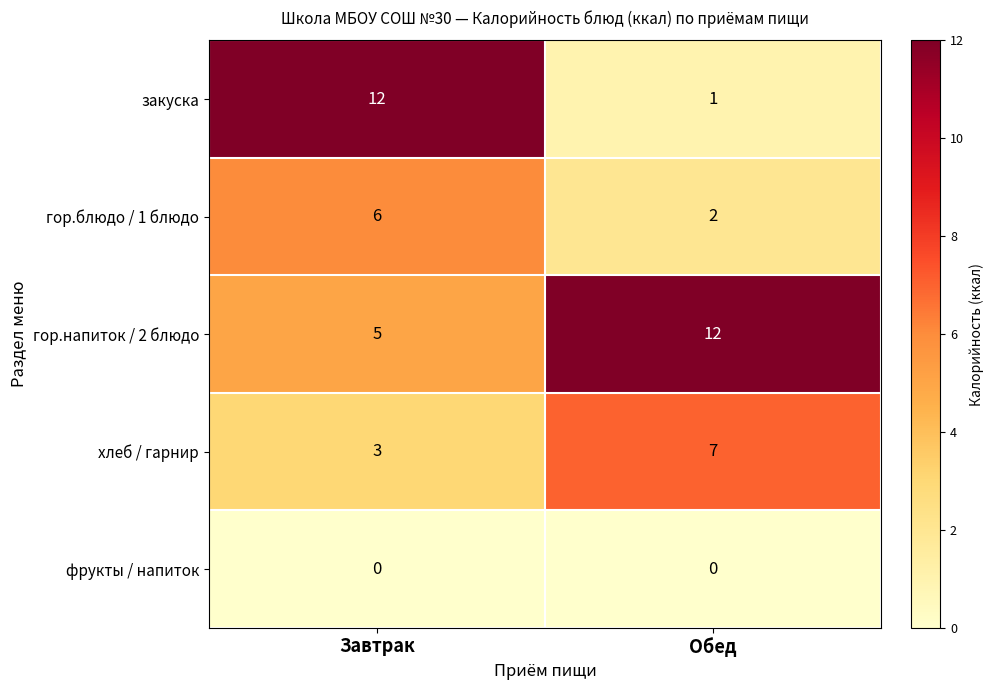

How many series are shown in this chart?

5